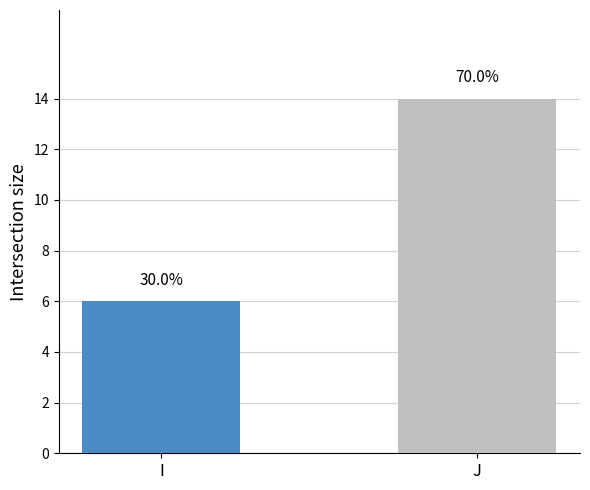

How many bars are there in total?

2